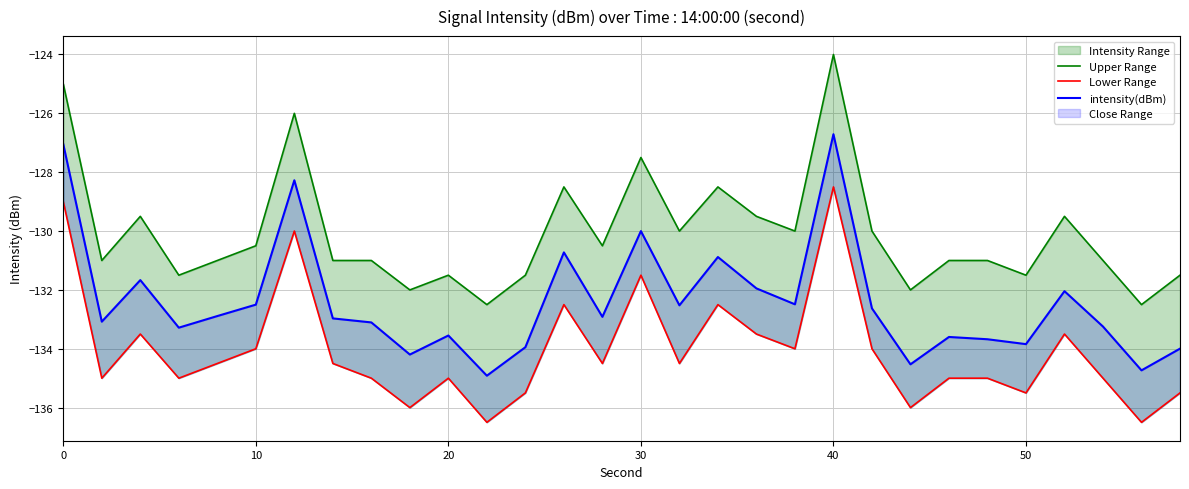

How many interior local peaks does the intensity(dBm) series have?

9